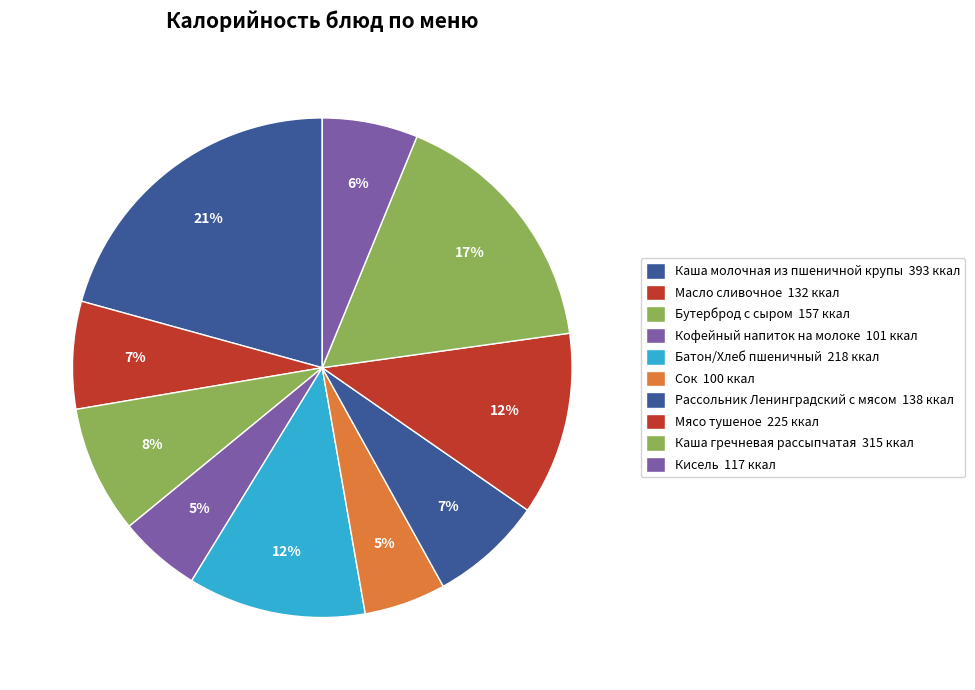

What percentage is the Сок slice, to the nearest percent?

5%